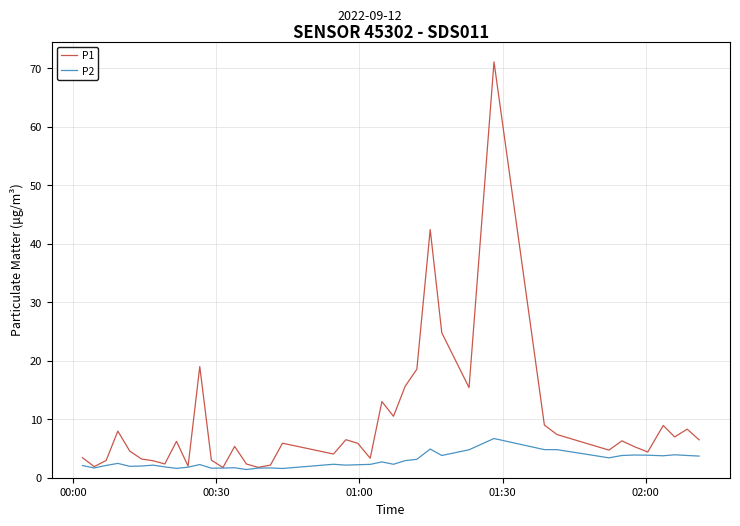

At how many categories does at least one series exceed 55?

1